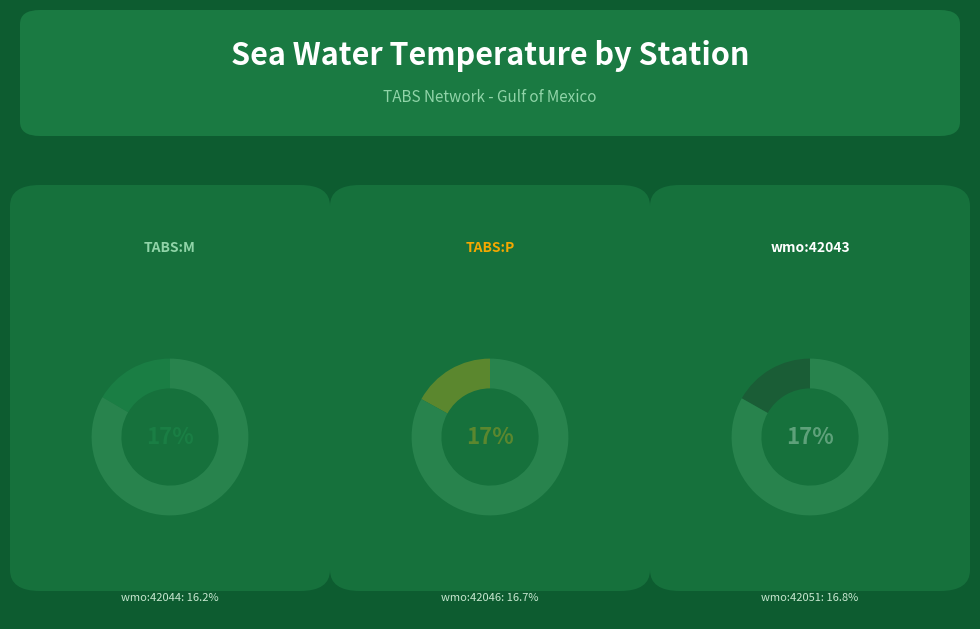

Which category has the biggest portion of the pie?

ioos:station:TABS:P